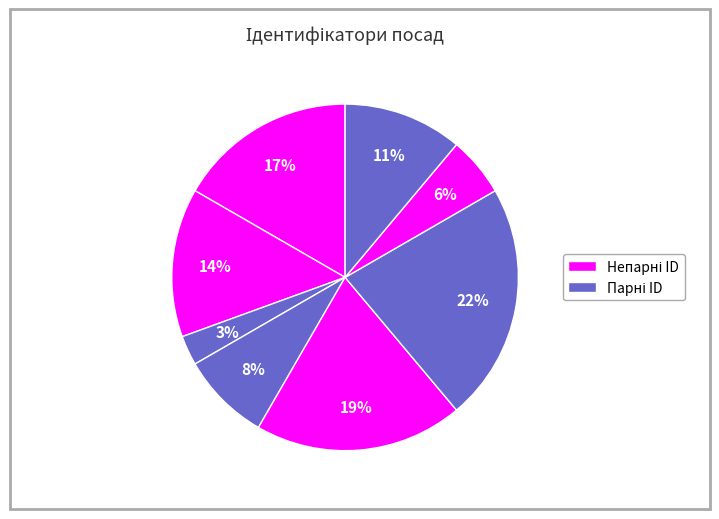

How many segments does this pie chart have?

8